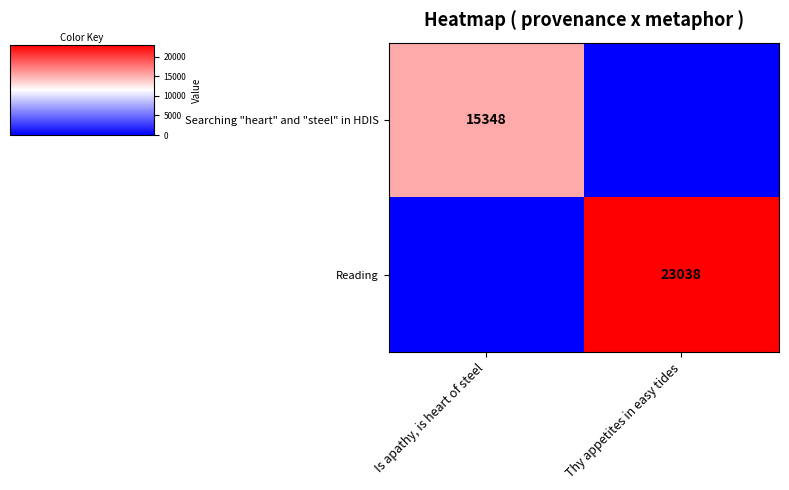

What is the spread (max minus min) of values at Is apathy, is heart of steel?

15348